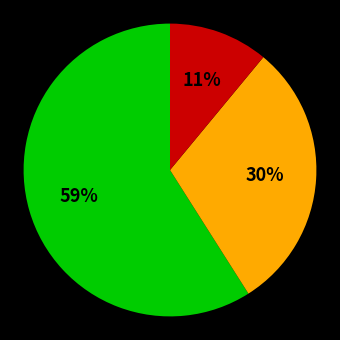

Is there any slice that represents more than half of the pie?

Yes